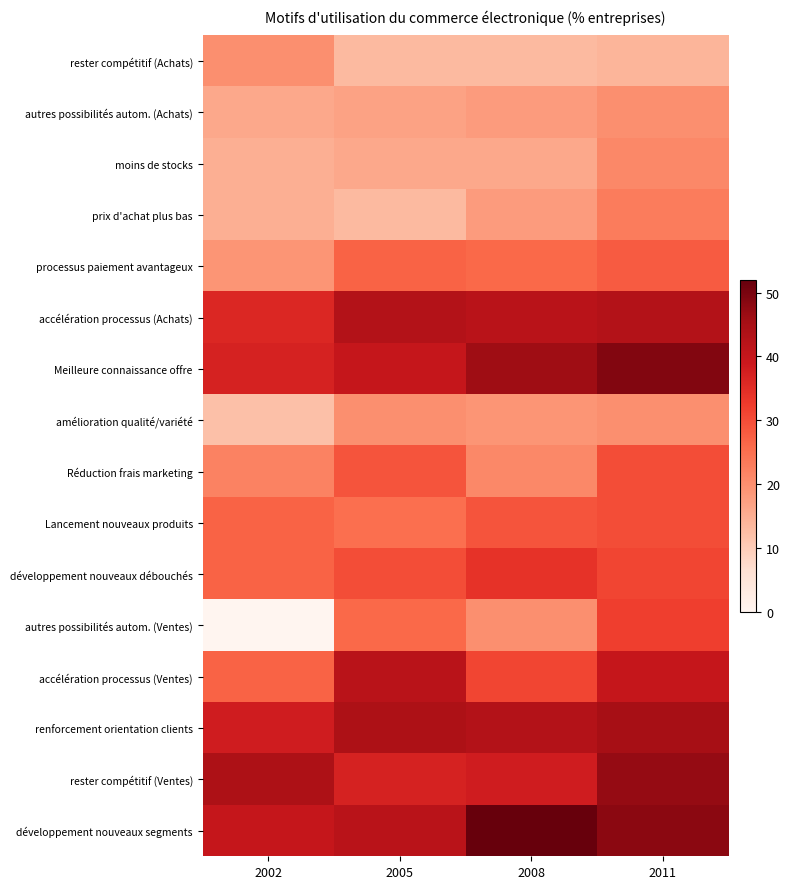

Which category has the highest value in the amélioration qualité/variété series?

2005